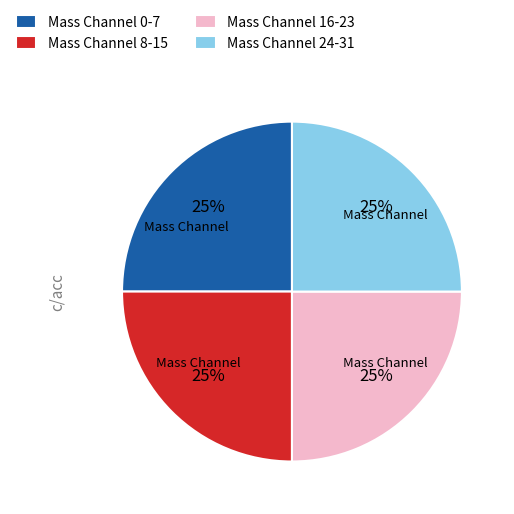

Approximately how many times larger is the value at Mass Channel 0-7 compared to Mass Channel 8-15?

1.0